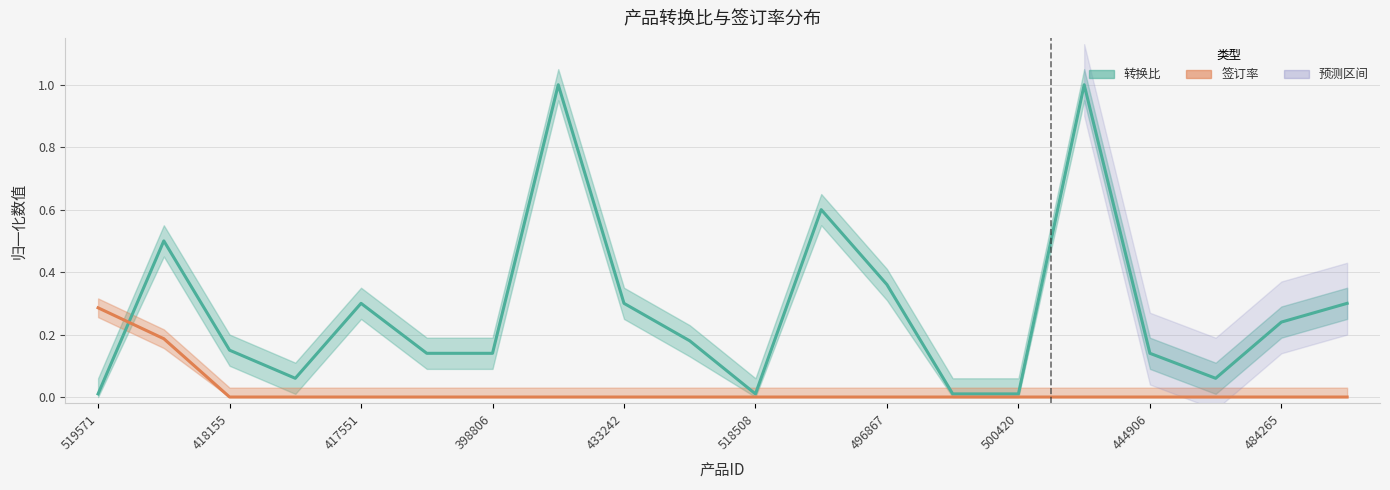

How many times do 签订率 and 转换比 cross each other?

1